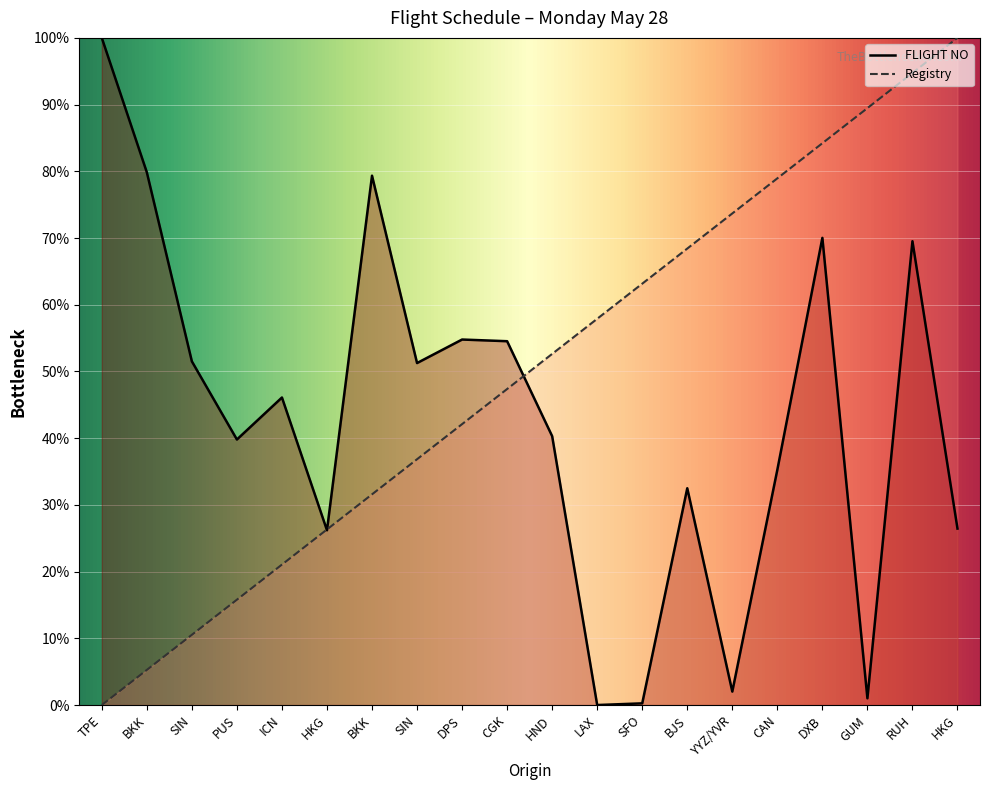

In FLIGHT NO, how many points are lower than both neighbors (excluding endpoints)?

6